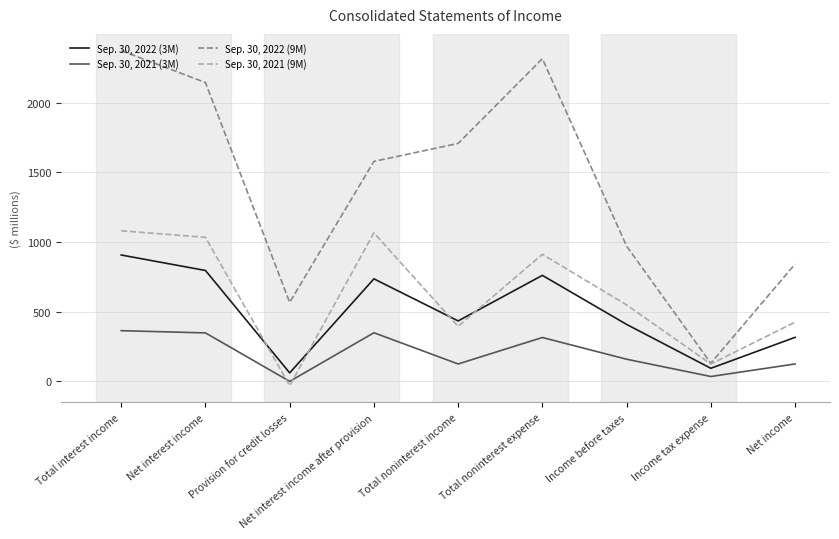

Is it true that Sep. 30, 2022 (3M) equals 408 at Income before taxes?

True